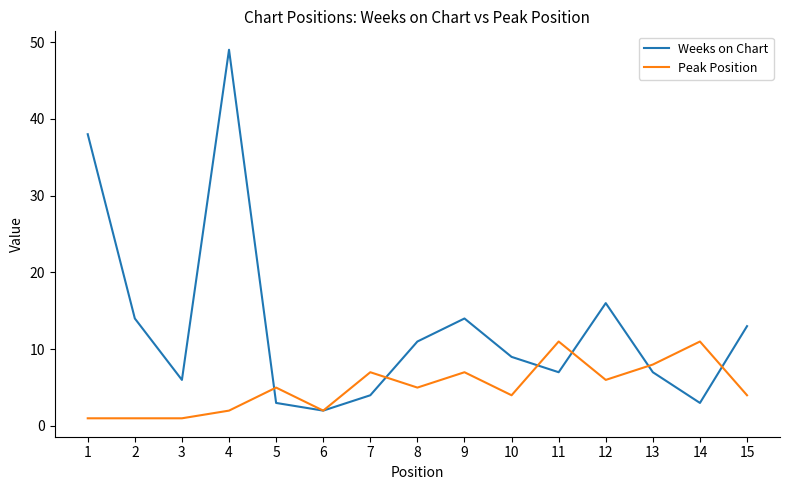

What are all the series names shown in the legend?

Weeks on Chart, Peak Position